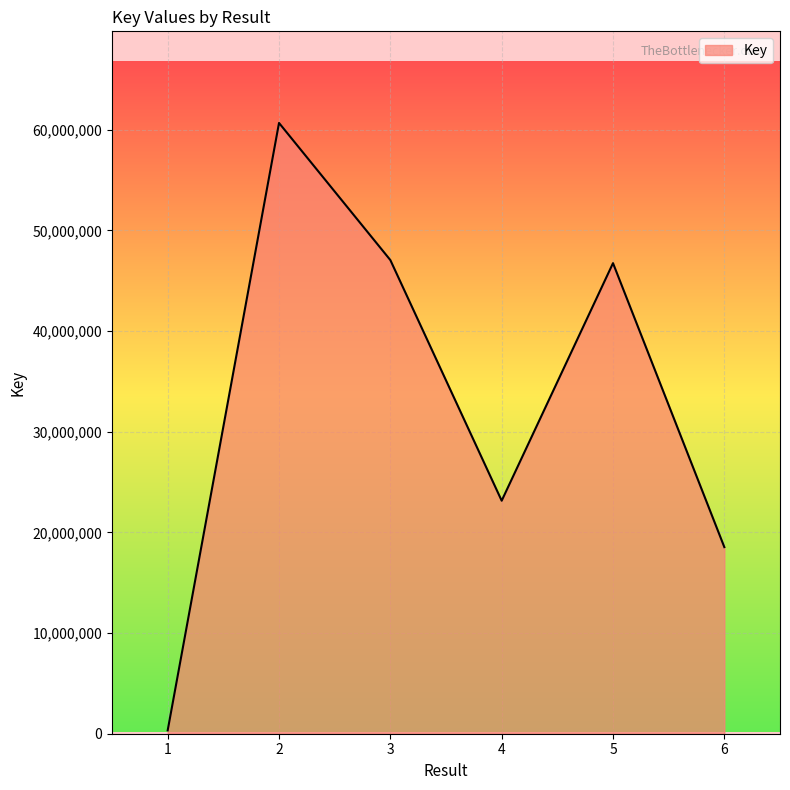

Where is the first local maximum?

2